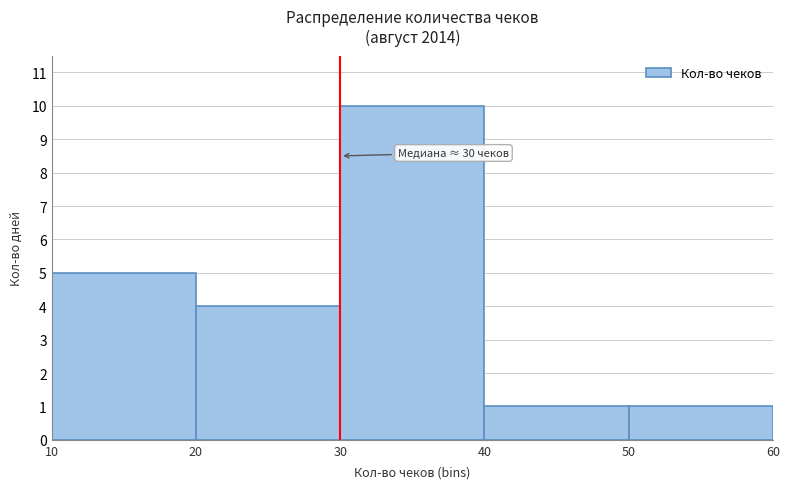

Which range on the x-axis has the tallest bar?

30 to 40